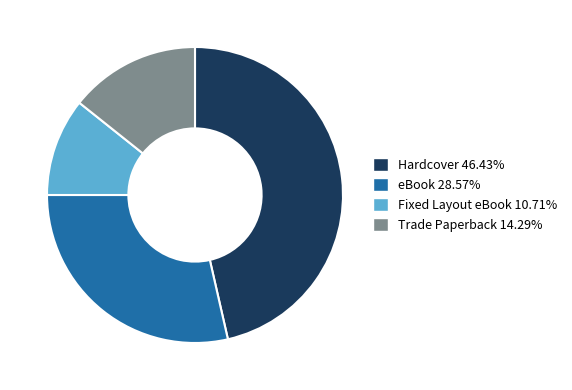

What is the smallest slice in the pie chart?

Fixed Layout eBook